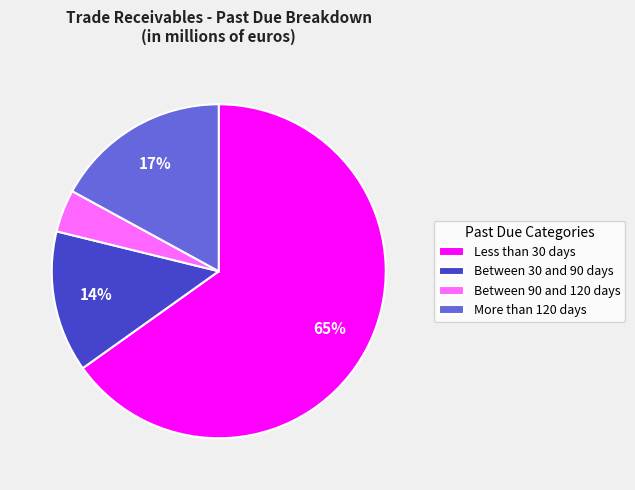

To the nearest percent, what is the difference between the Between 90 and 120 days and Between 30 and 90 days slice percentages?

10%